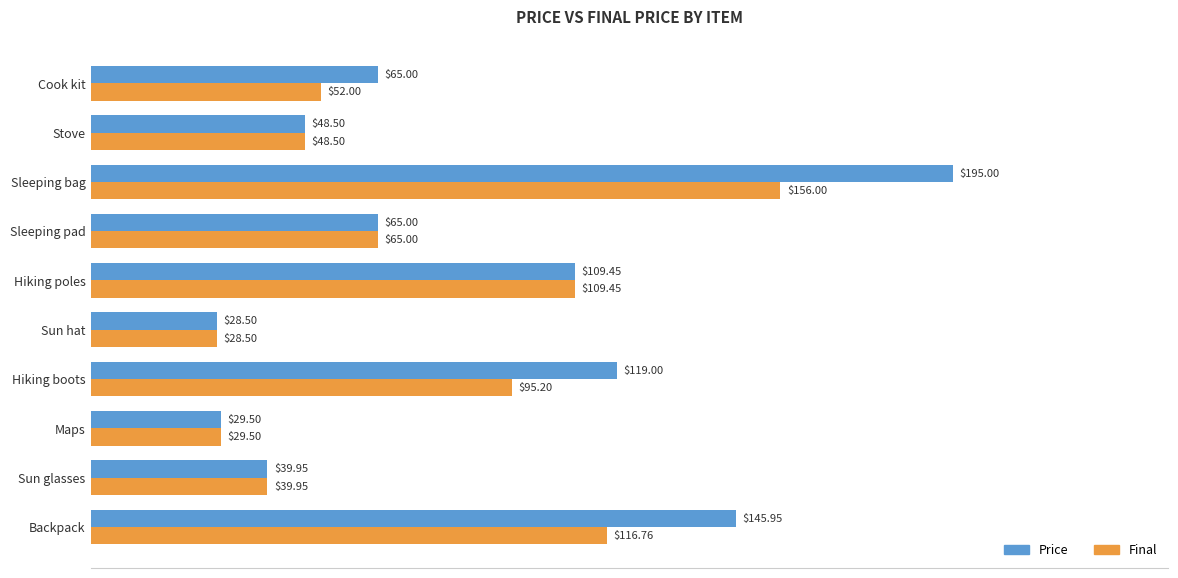

What is the lowest value of the Price series?

28.5